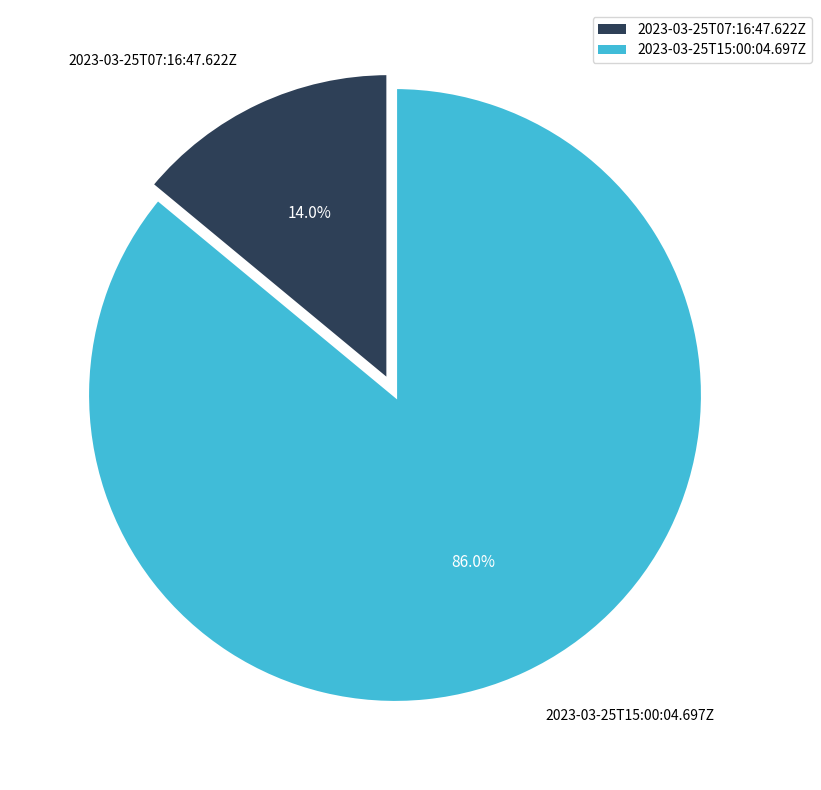

Which category has the biggest portion of the pie?

2023-03-25T15:00:04.697Z